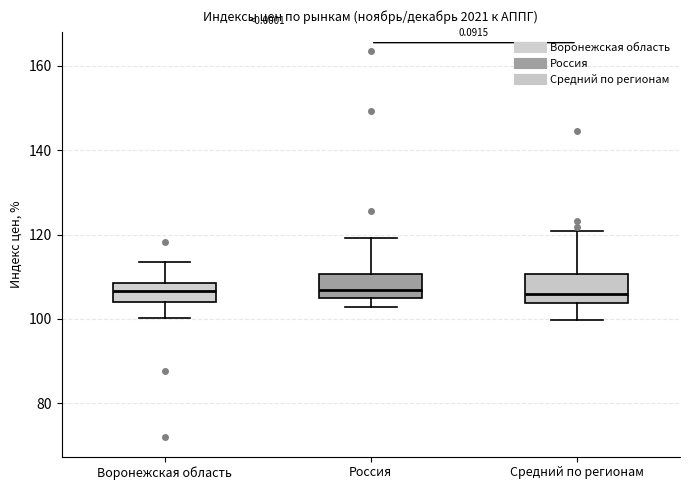

Reading left to right, transcribe this box plot: for each box, give where its median line is, the range the box spans, and where its two whiskers end, as read against the y-axis. The values are not printed on the chart, so give them approximately, as read against the axis.

Воронежская область: median 106, box 104 to 108, whiskers 100 to 114
Россия: median 106, box 104 to 110, whiskers 102 to 120
Средний по регионам: median 106, box 104 to 110, whiskers 100 to 120